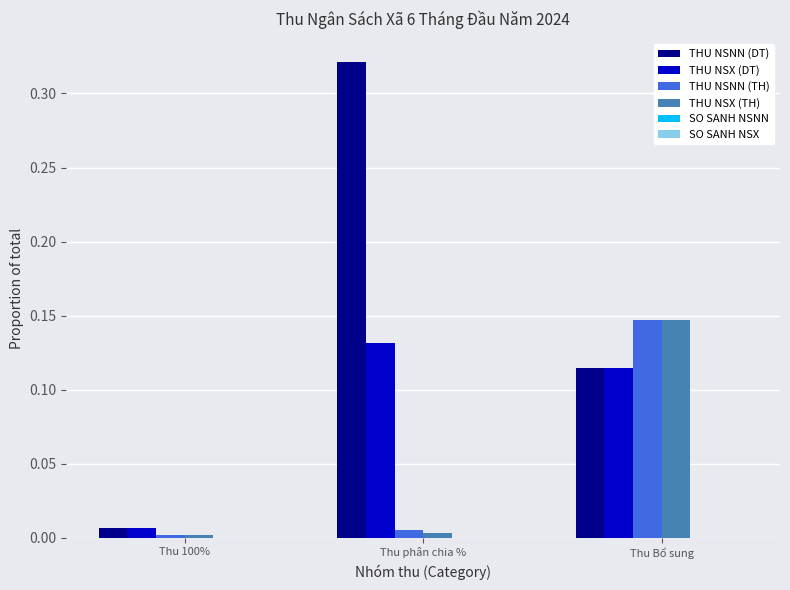

Is the value of THU NSX (TH) at Thu 100% greater than the value of THU NSNN (DT) at Thu Bổ sung?

No